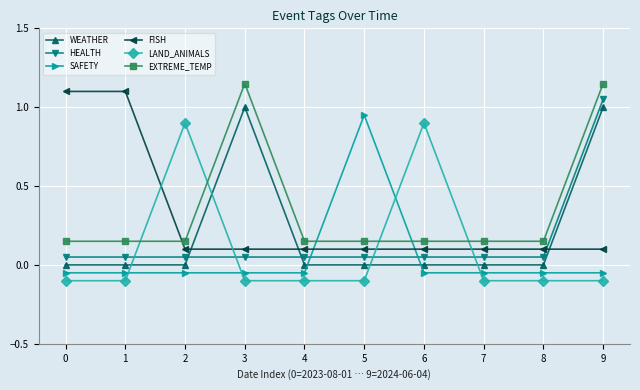

Read the LAND_ANIMALS value at 7.

-0.1